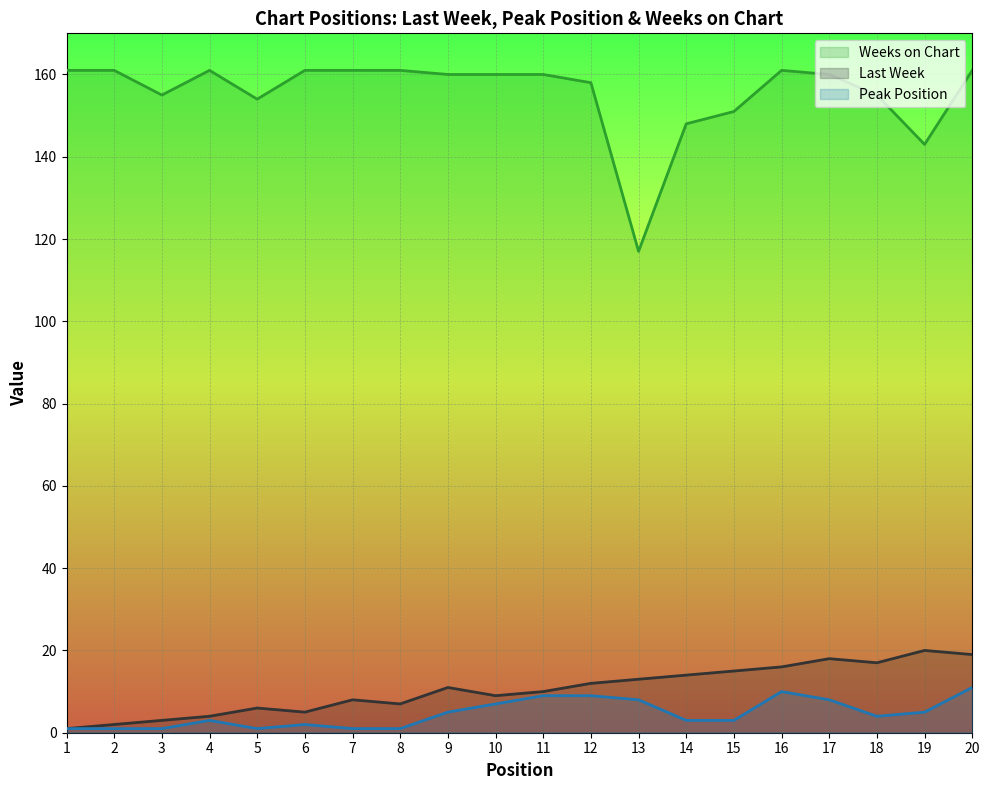

How many lines are shown in the chart?

3